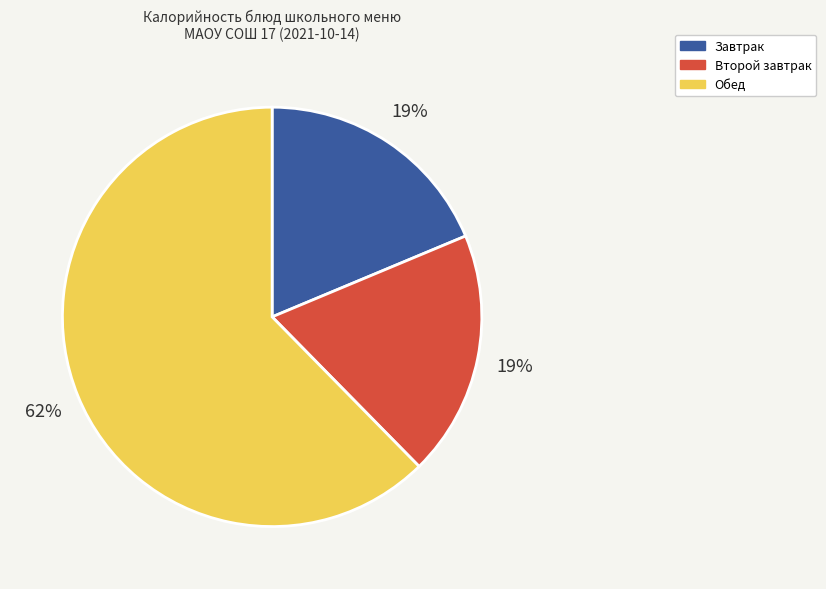

Do Обед and Второй завтрак together represent more than half of the pie?

Yes